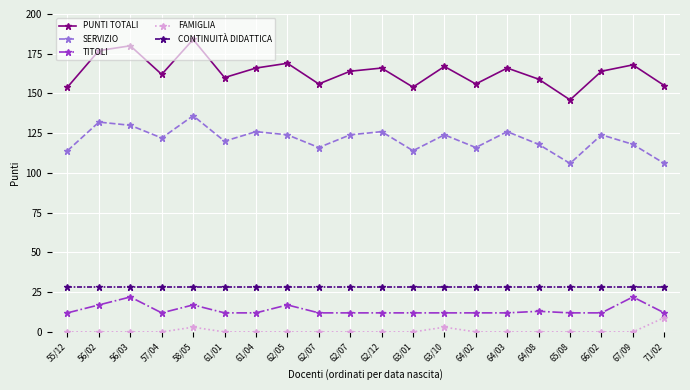

Count the number of categories in the chart.

20